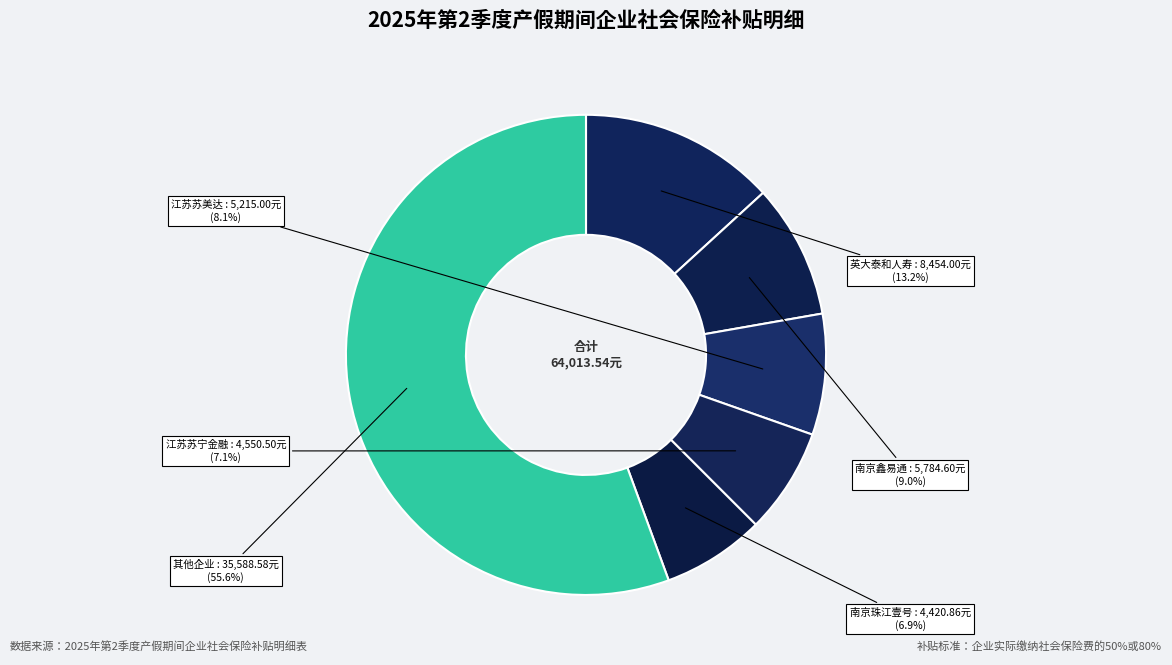

Count the number of slices in the pie.

6